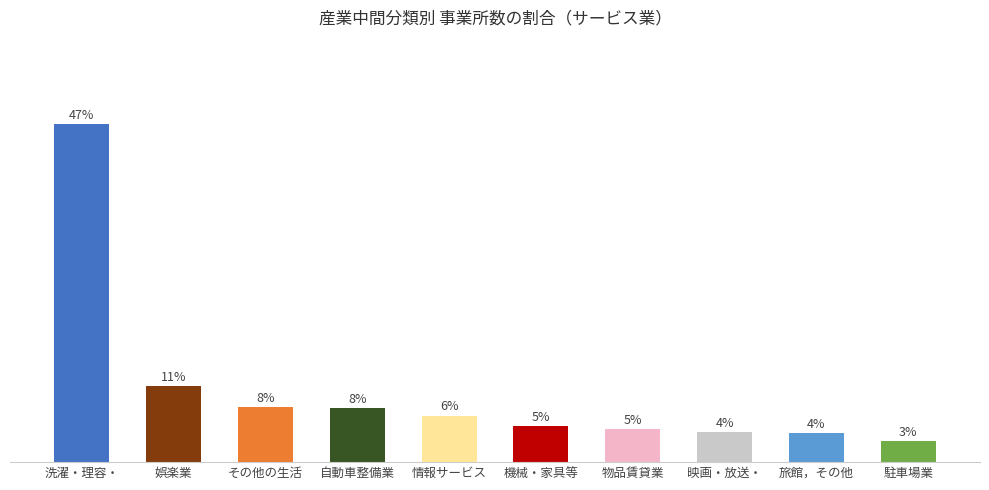

What is the label of the 10th bar from the right?

洗濯・理容・